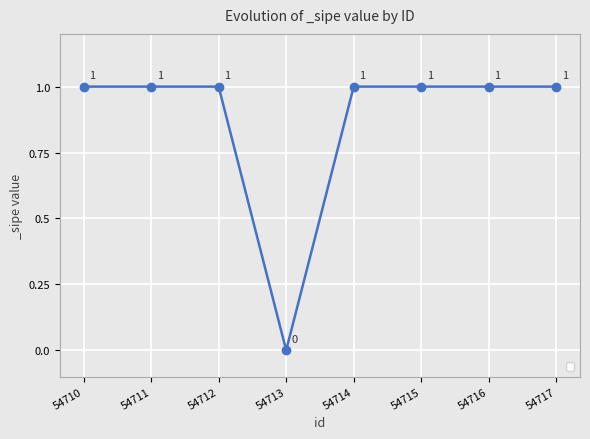

The chart shows a value of 0 at 54710. True or false?

False